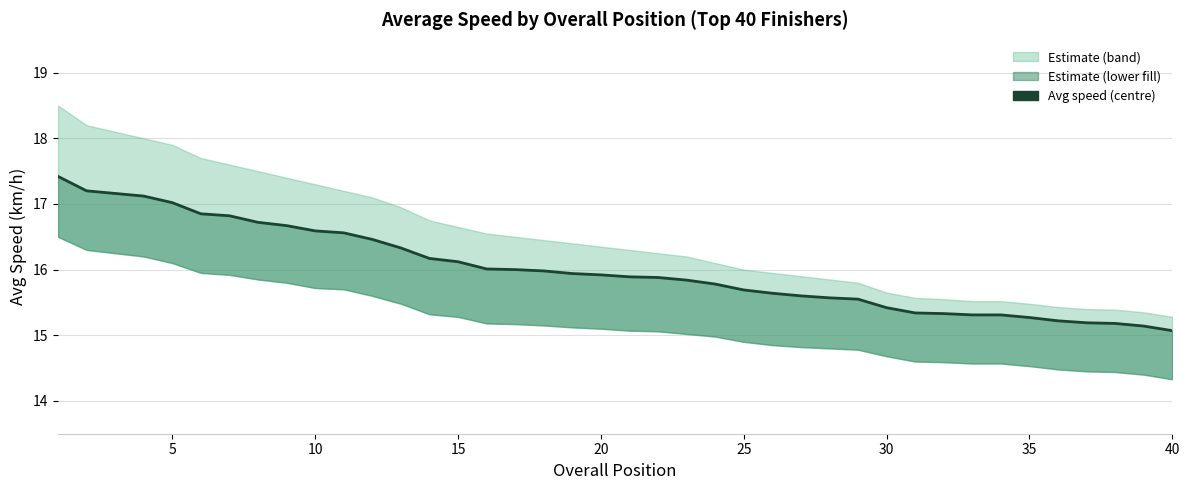

Approximately how many times larger is the value at 25 compared to 35?

1.0